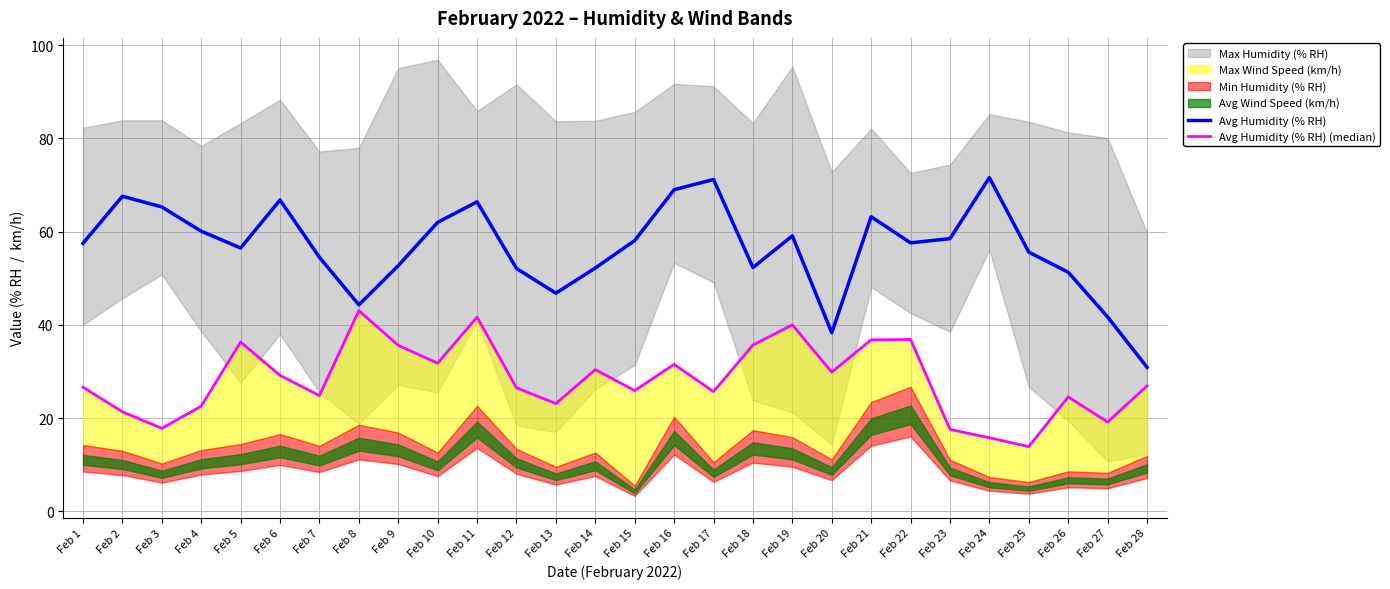

What is the total value across all series at Feb 22?

94.5